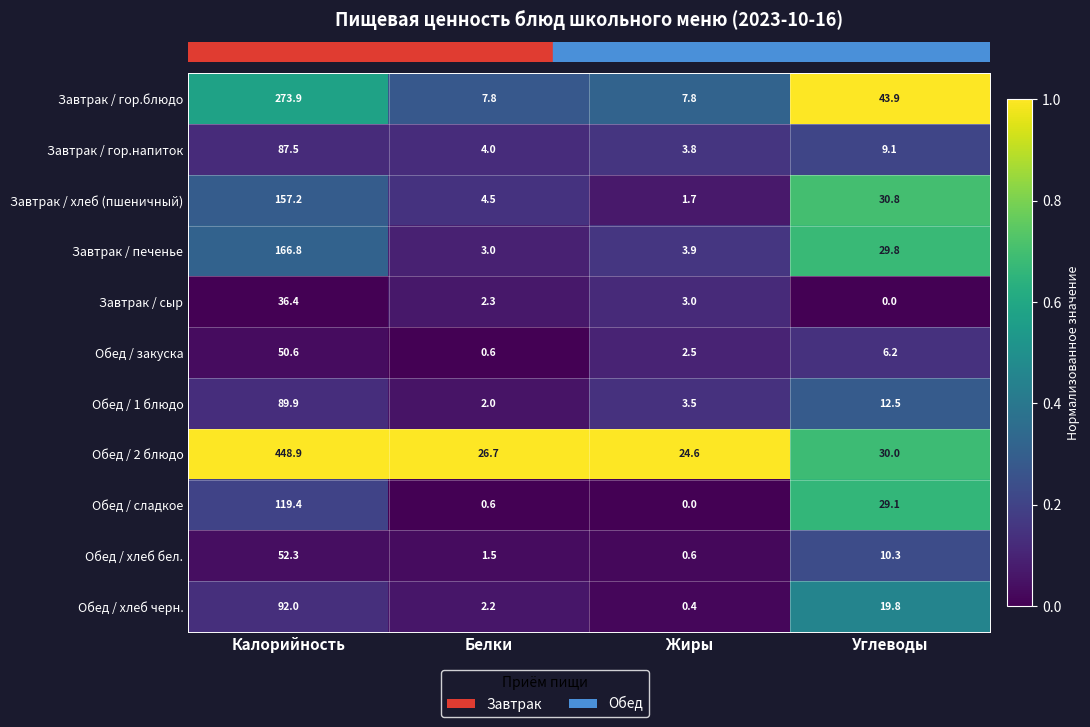

Is it true that Обед / 2 блюдо equals 30.0 at Углеводы?

True